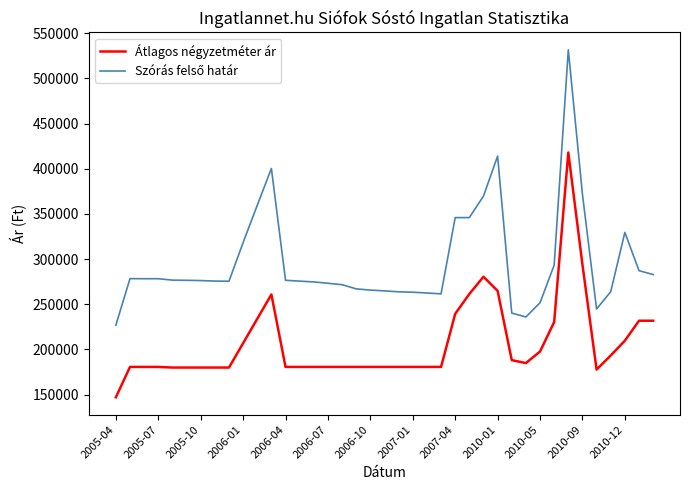

What is the maximum value shown in the chart?

531602